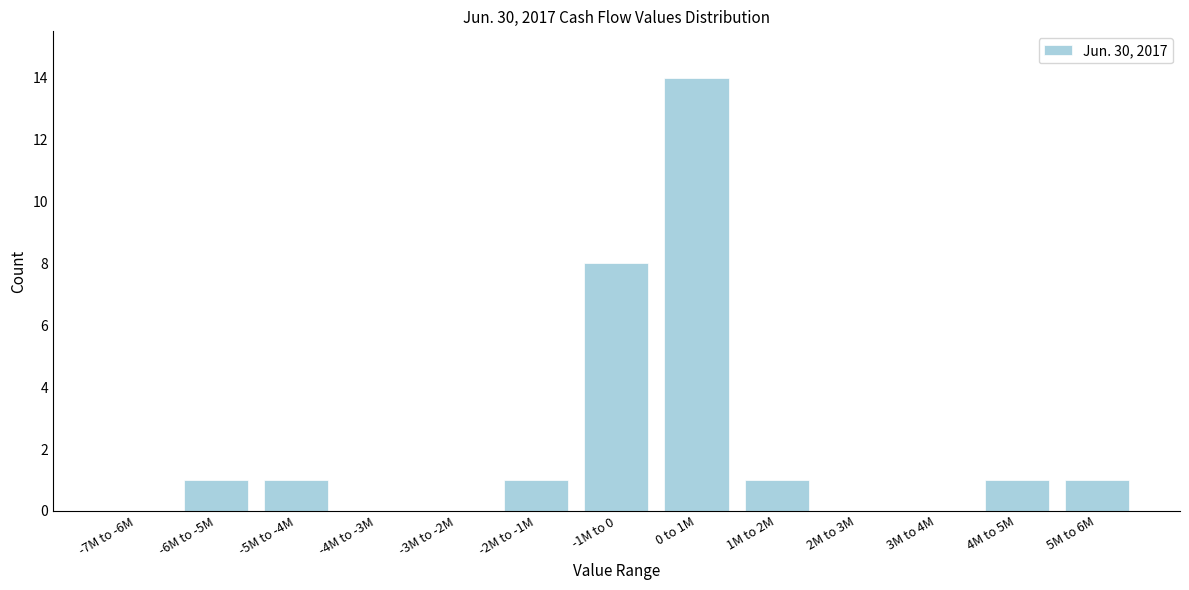

Reading left to right, extract all data points from this chart.

-7M to -6M=0	-6M to -5M=1	-5M to -4M=1	-4M to -3M=0	-3M to -2M=0	-2M to -1M=1	-1M to 0=8	0 to 1M=14	1M to 2M=1	2M to 3M=0	3M to 4M=0	4M to 5M=1	5M to 6M=1